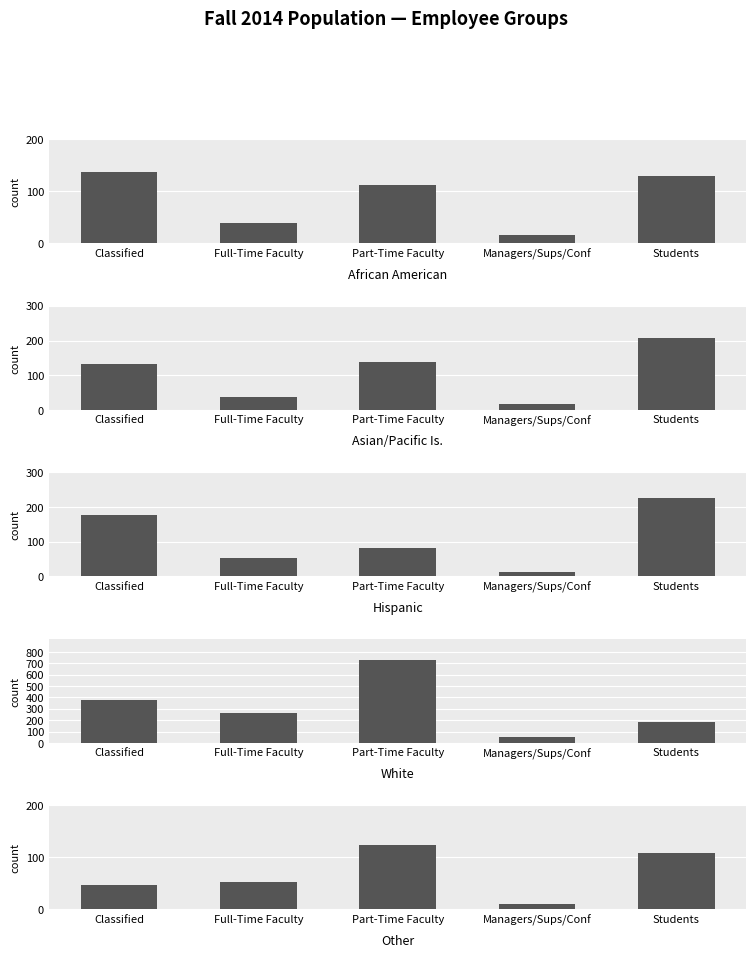

What is the total value across all series at Part-Time Faculty?

1187